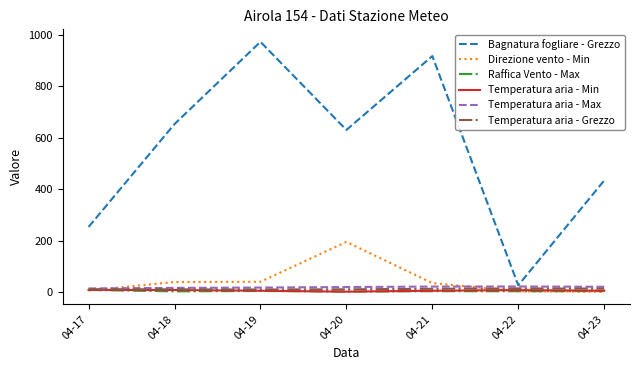

At which category does the chart reach its peak across all series?

04-19